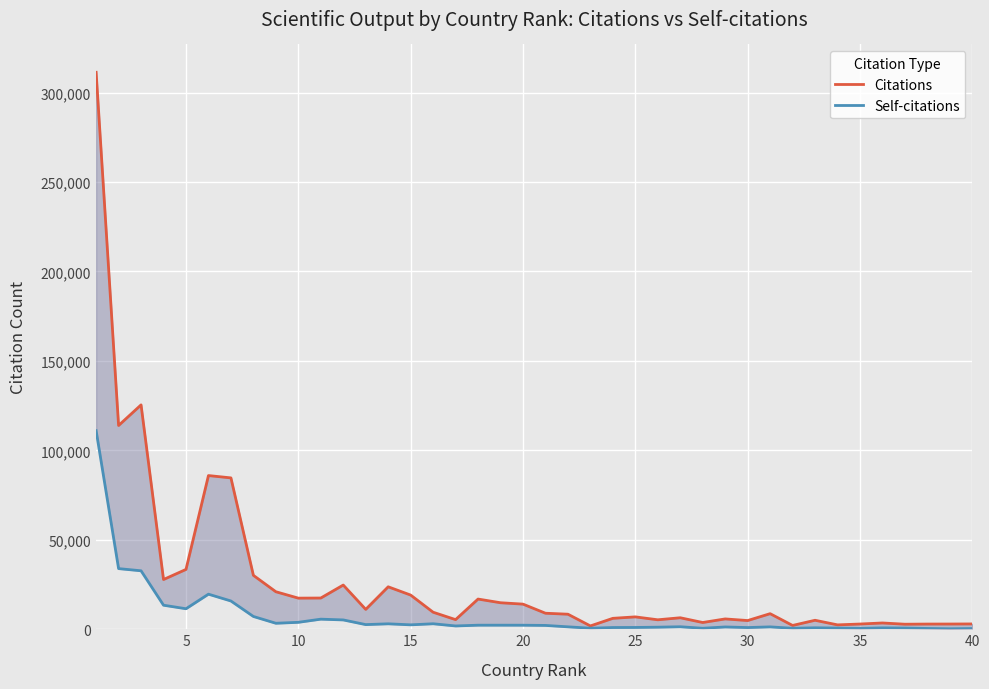

How many series are shown in this chart?

2